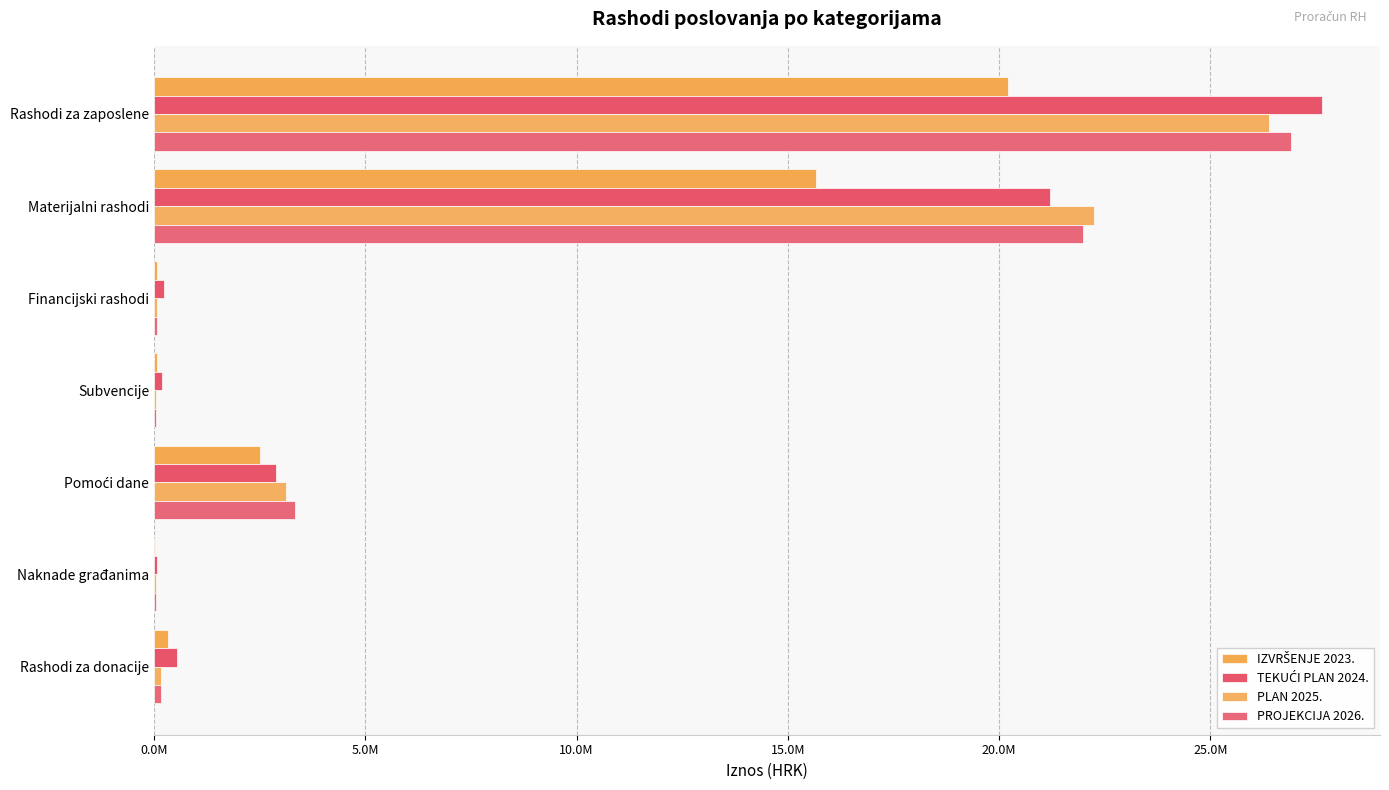

What is the average value of the PLAN 2025. series?

7443399.1